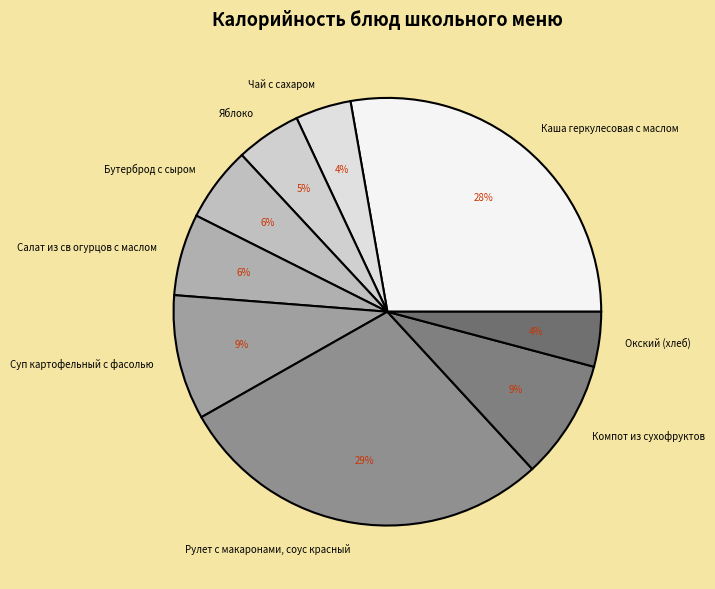

Does Салат из св огурцов с маслом represent more than half of the total?

No